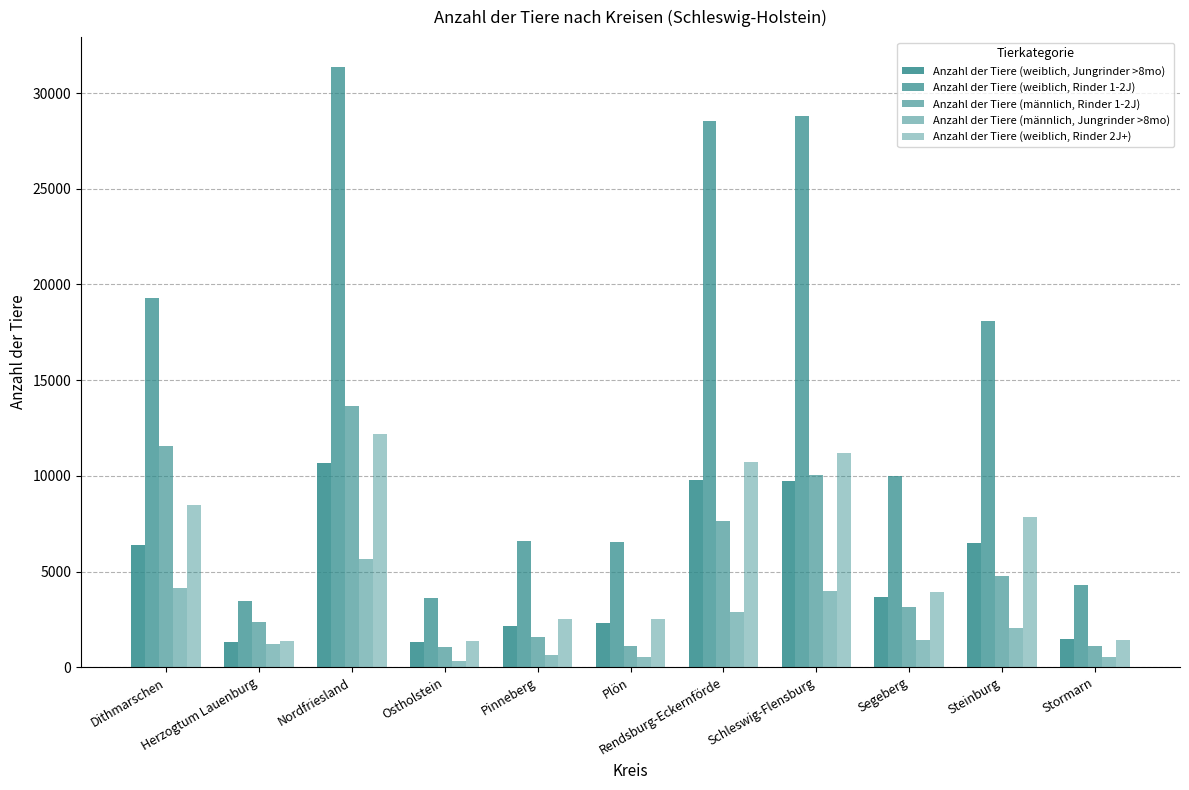

How many categories are shown in the chart?

11